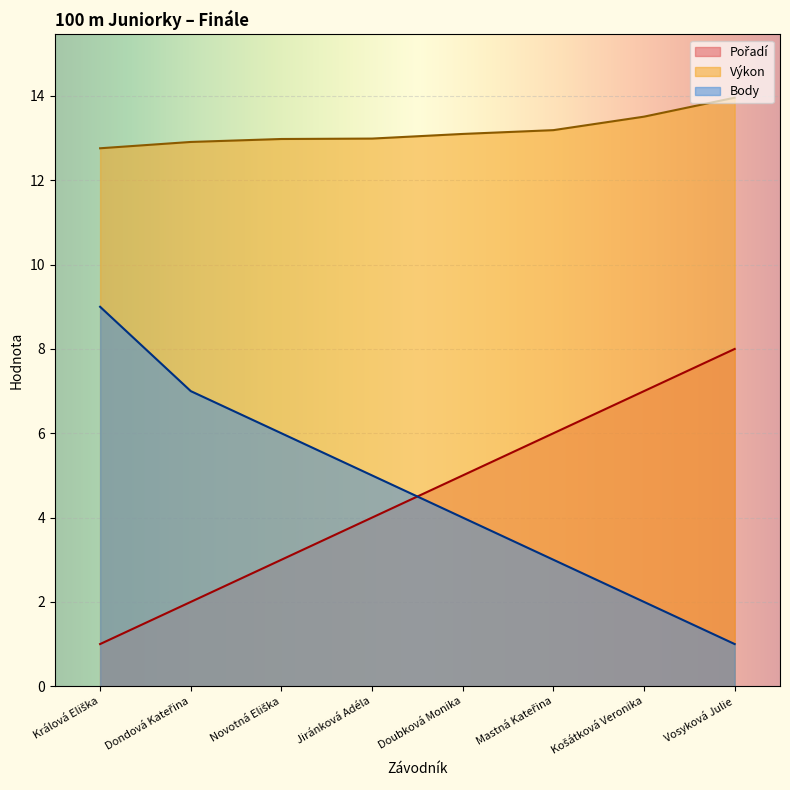

Where do Body and Pořadí first cross each other?

Jiránková Adéla and Doubková Monika